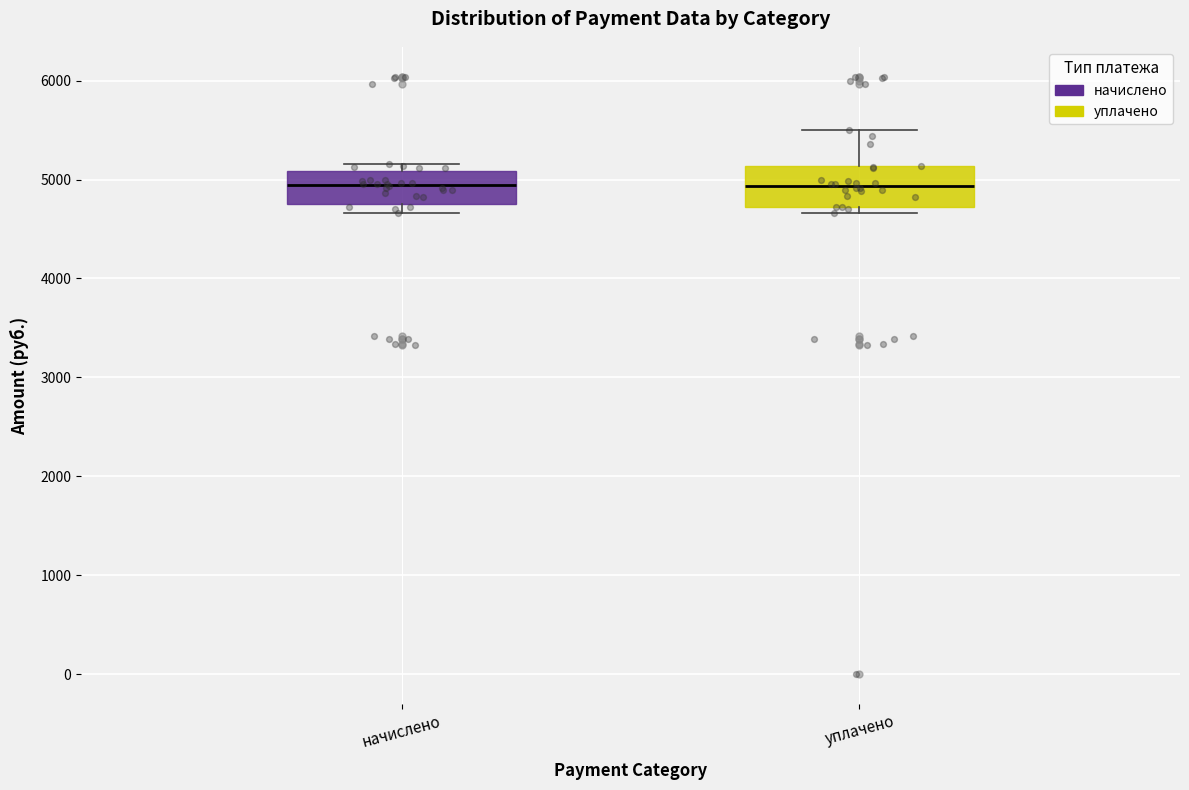

Reading left to right, transcribe this box plot: for each box, give where its median line is, the range the box spans, and where its two whiskers end, as read against the y-axis. The values are not printed on the chart, so give them approximately, as read against the axis.

начислено: median 4900, box 4700 to 5100, whiskers 4700 (just below the box's lower edge) to 5200
уплачено: median 4900, box 4700 to 5100, whiskers 4700 (just below the box's lower edge) to 5500